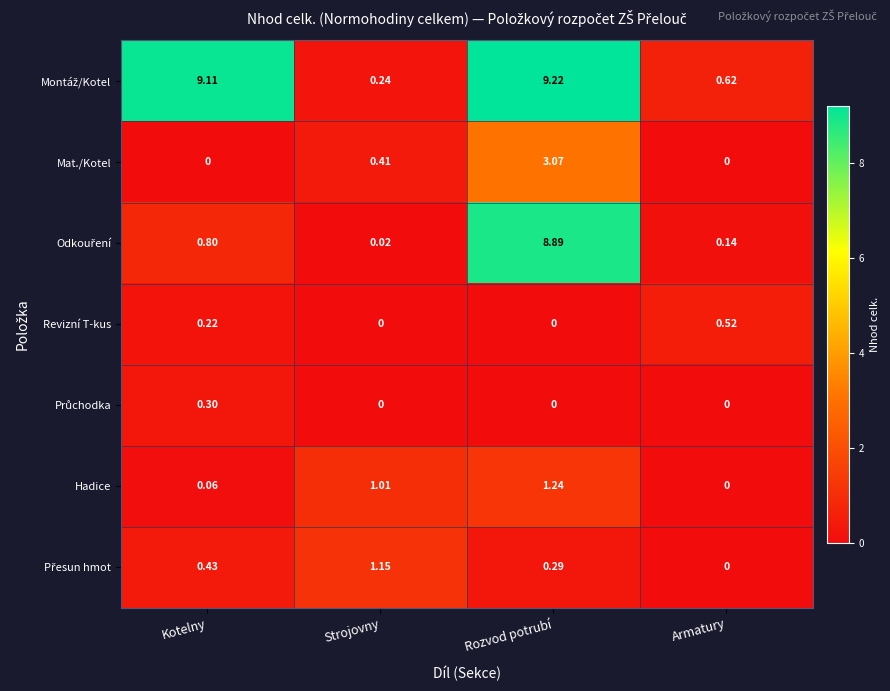

Which category has the highest value across all series?

Rozvod potrubí